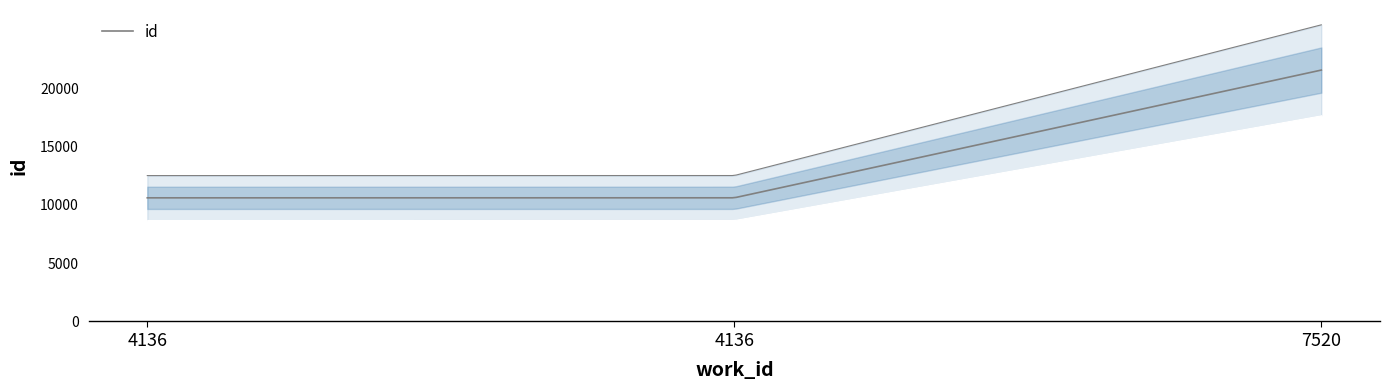

At which category does the chart reach its peak across all series?

7520